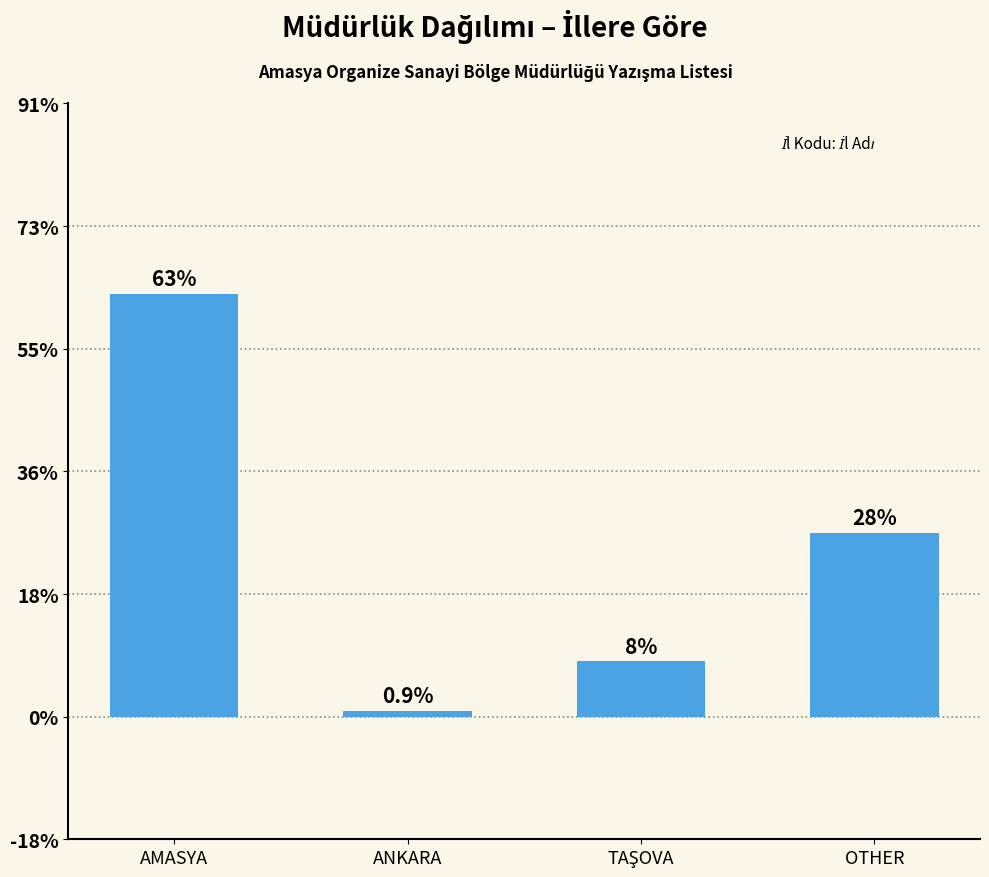

How many bars are there in total?

4